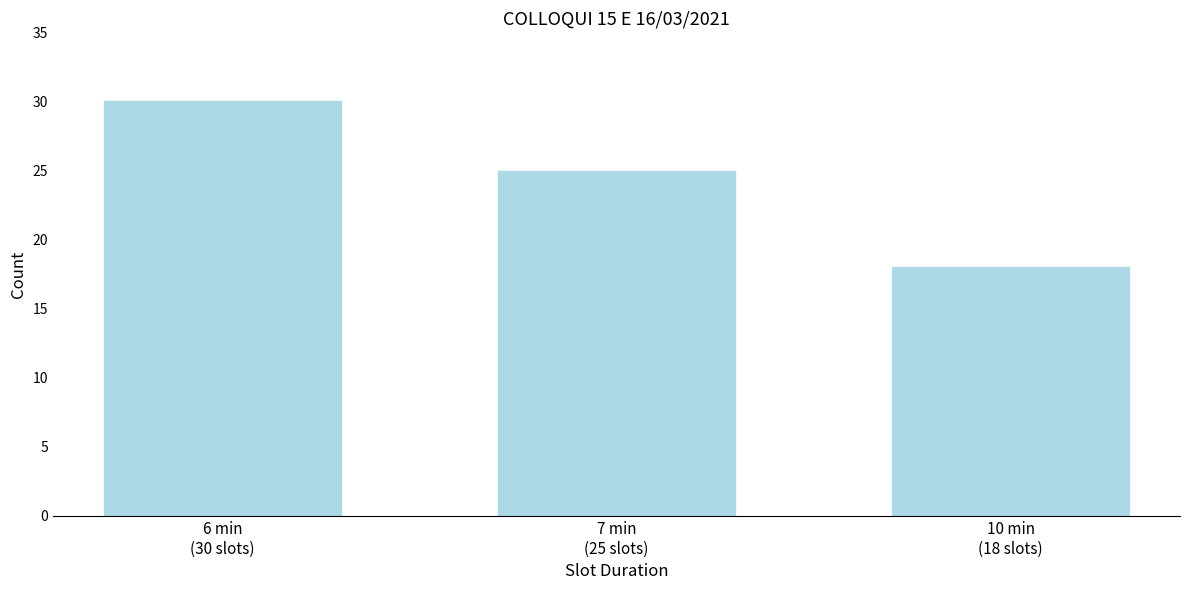

Reading left to right, transcribe all the data shown in this chart.

30	25	18